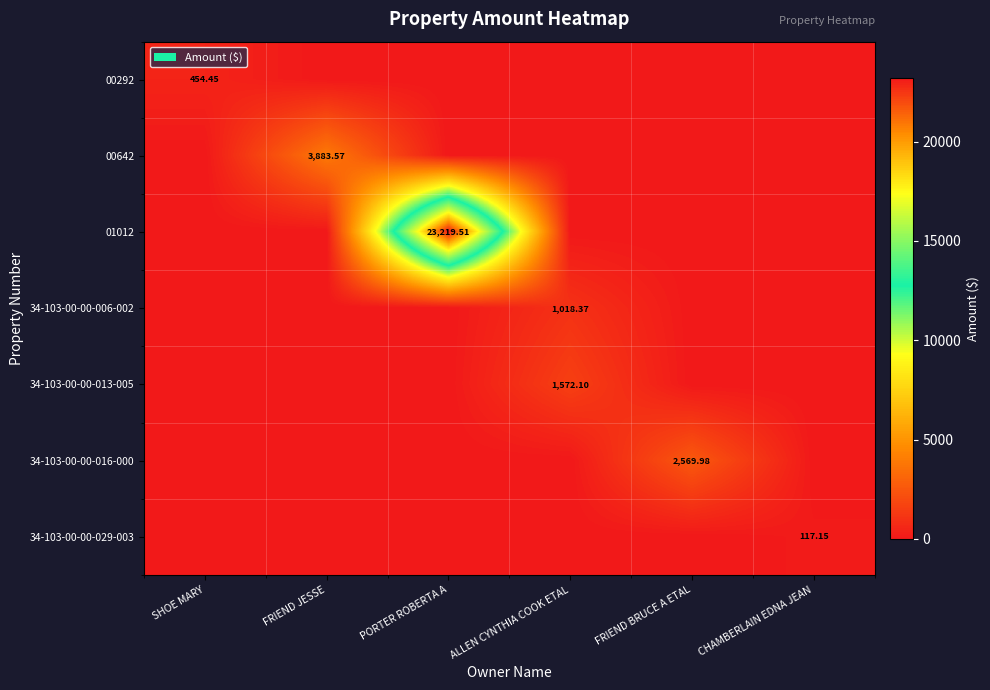

The value of 00642 at ALLEN CYNTHIA COOK ETAL is 0.0. True or false?

True